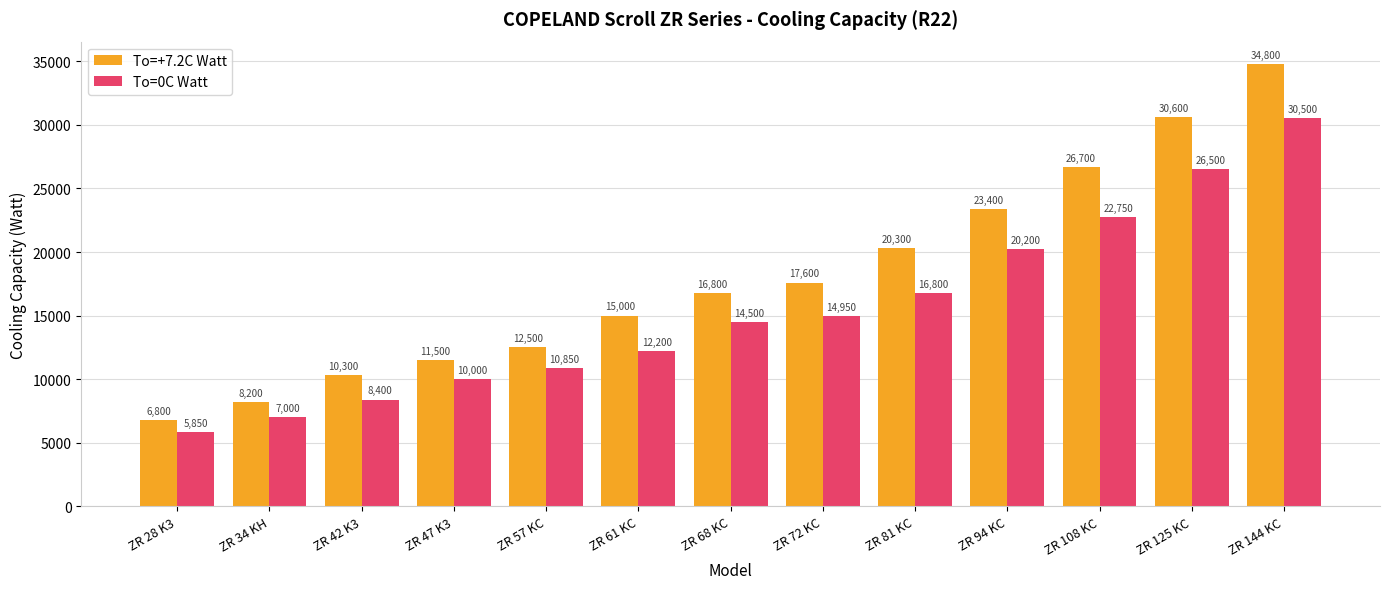

Between ZR 47 K3 and ZR 94 KC, which series saw the biggest shift?

To=+7.2C Watt